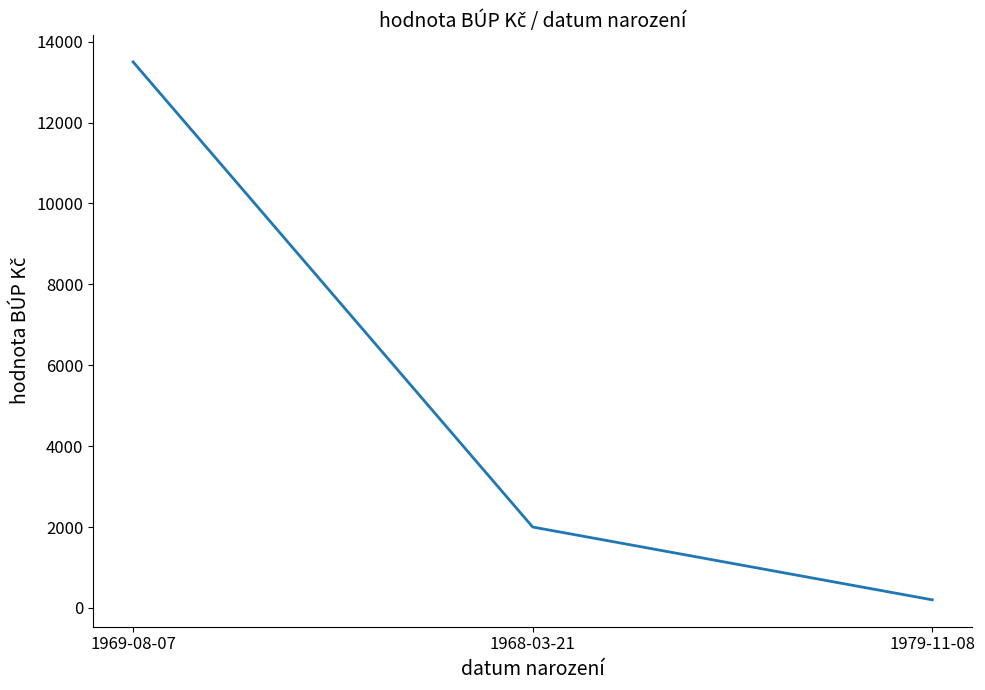

What is the change in value from 1969-08-07 to 1979-11-08?

-13300